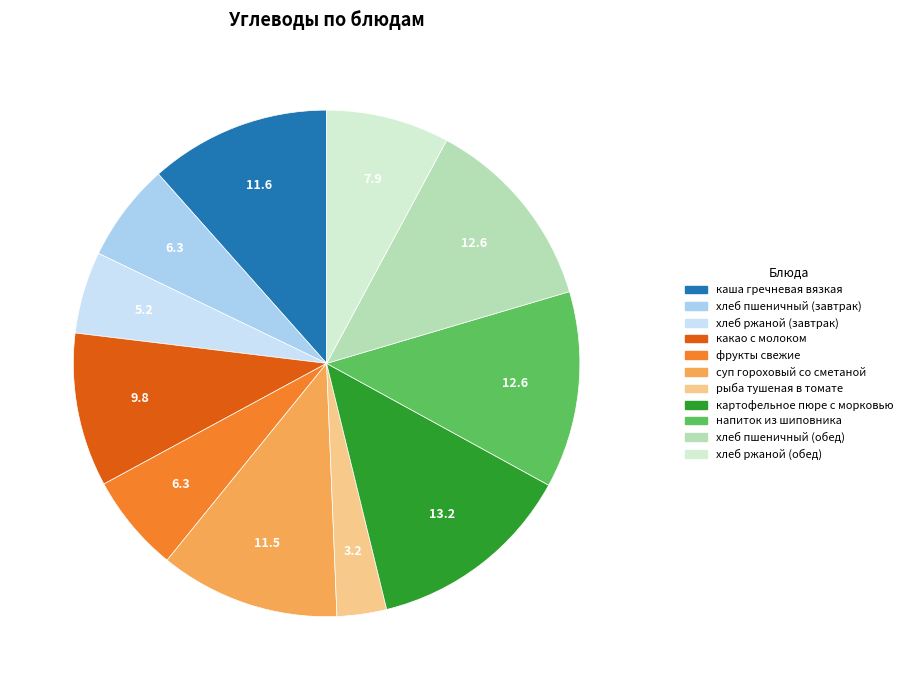

How many slices are in this pie chart?

11